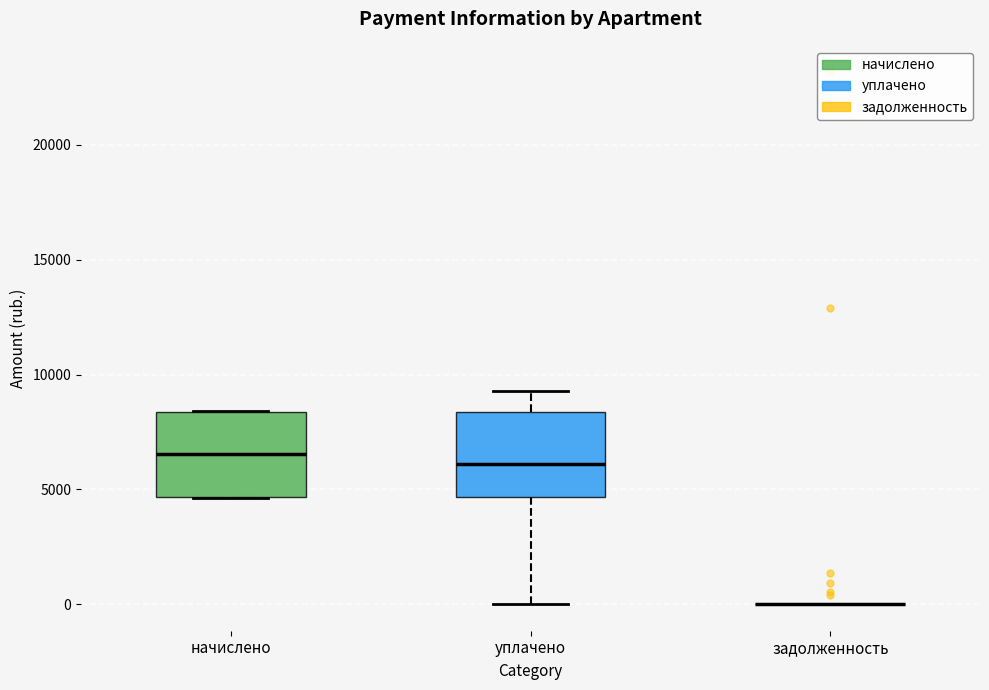

Where is the lower edge of the box for начислено on the y-axis? The values are not printed on the chart, so give them approximately, as read against the axis.

4500